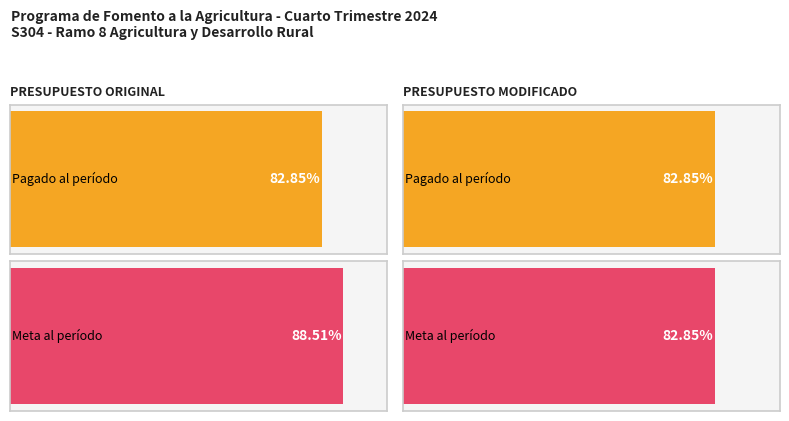

At which label does Pagado al período (Millones de pesos) reach its peak?

PRESUPUESTO ORIGINAL